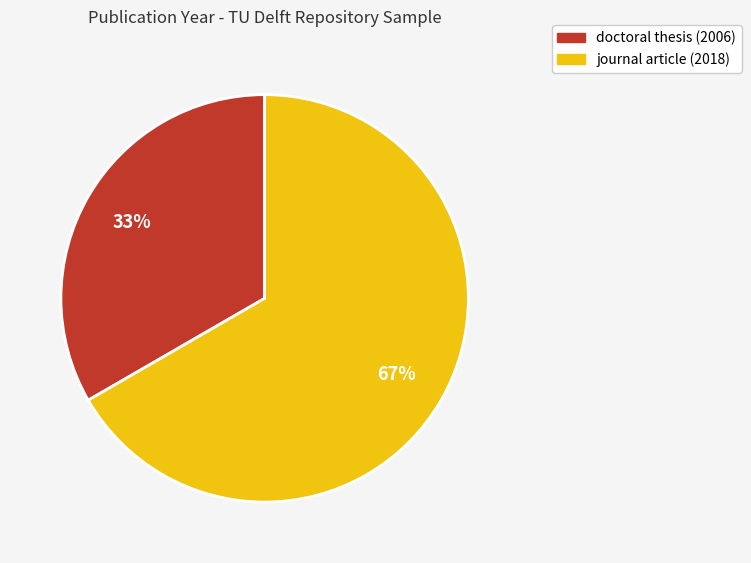

To the nearest percent, what is the average slice percentage?

50%